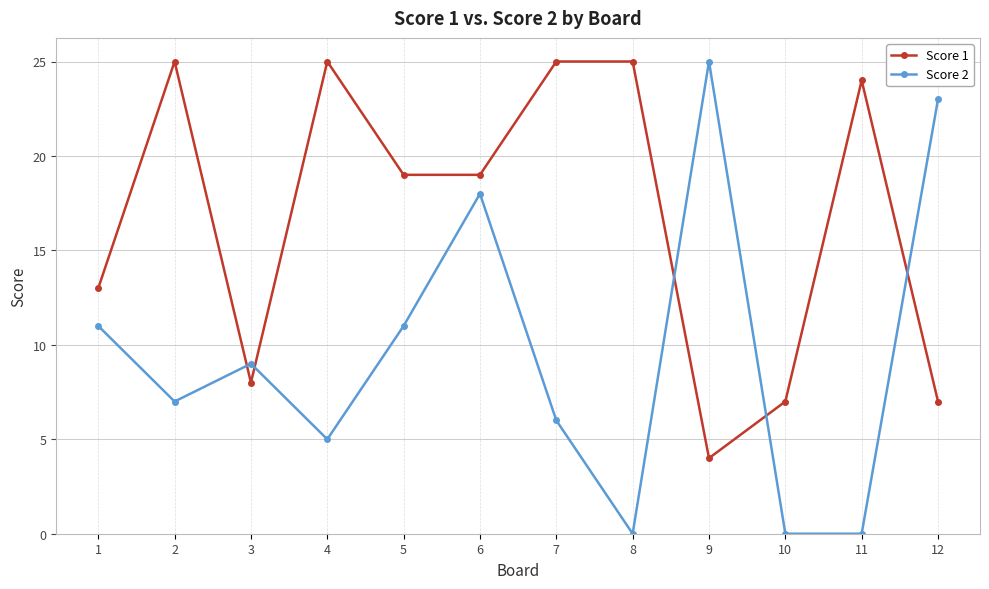

Does the chart have visible grid lines?

Yes